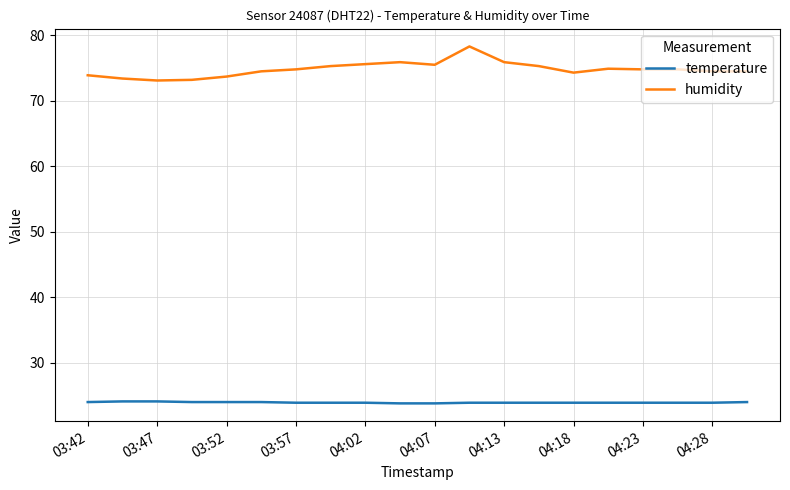

True or false: humidity has more than 1 interior local peaks.

True